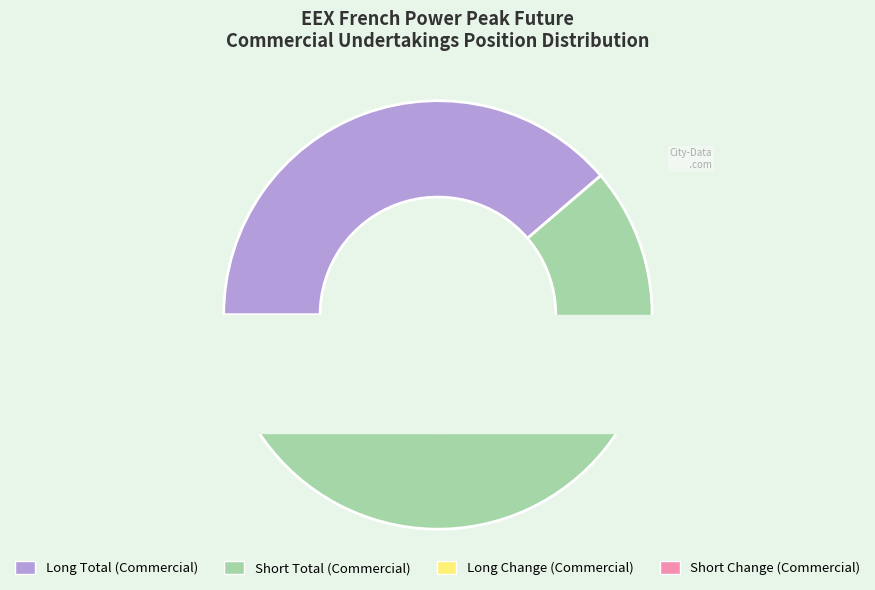

To the nearest percent, what portion does Short Total (Commercial) represent?

59%